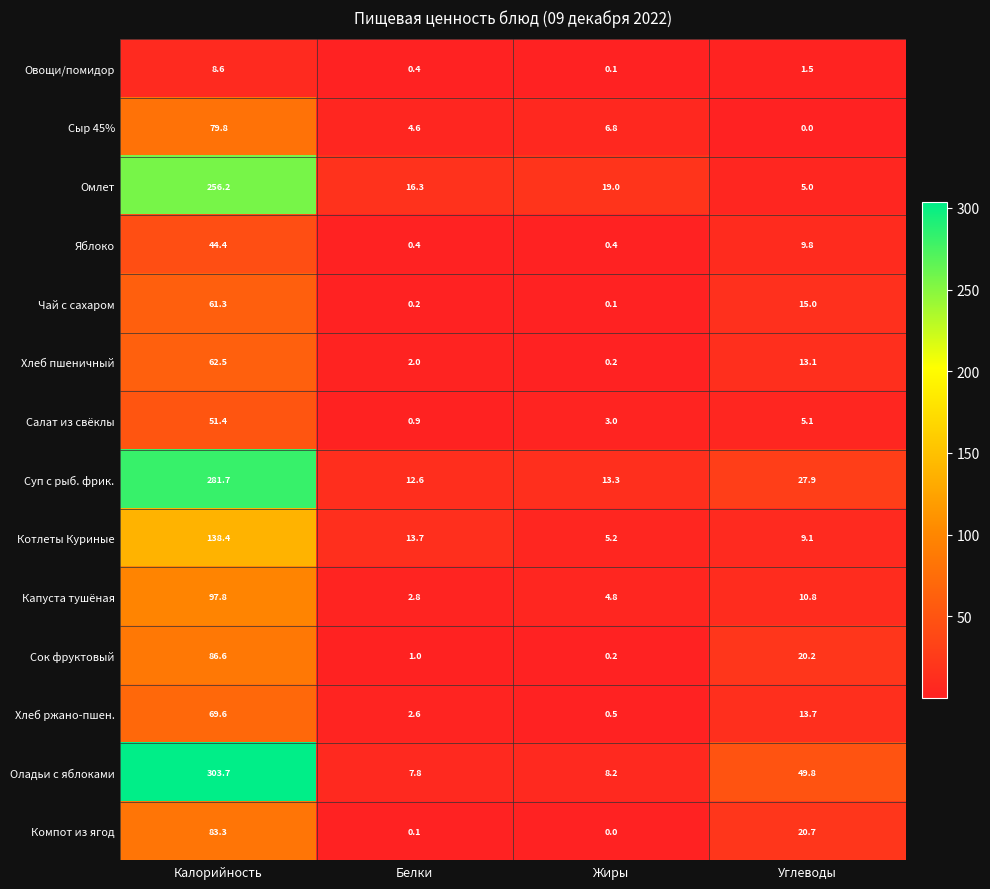

What is the difference between the highest and lowest values at Калорийность?

295.1